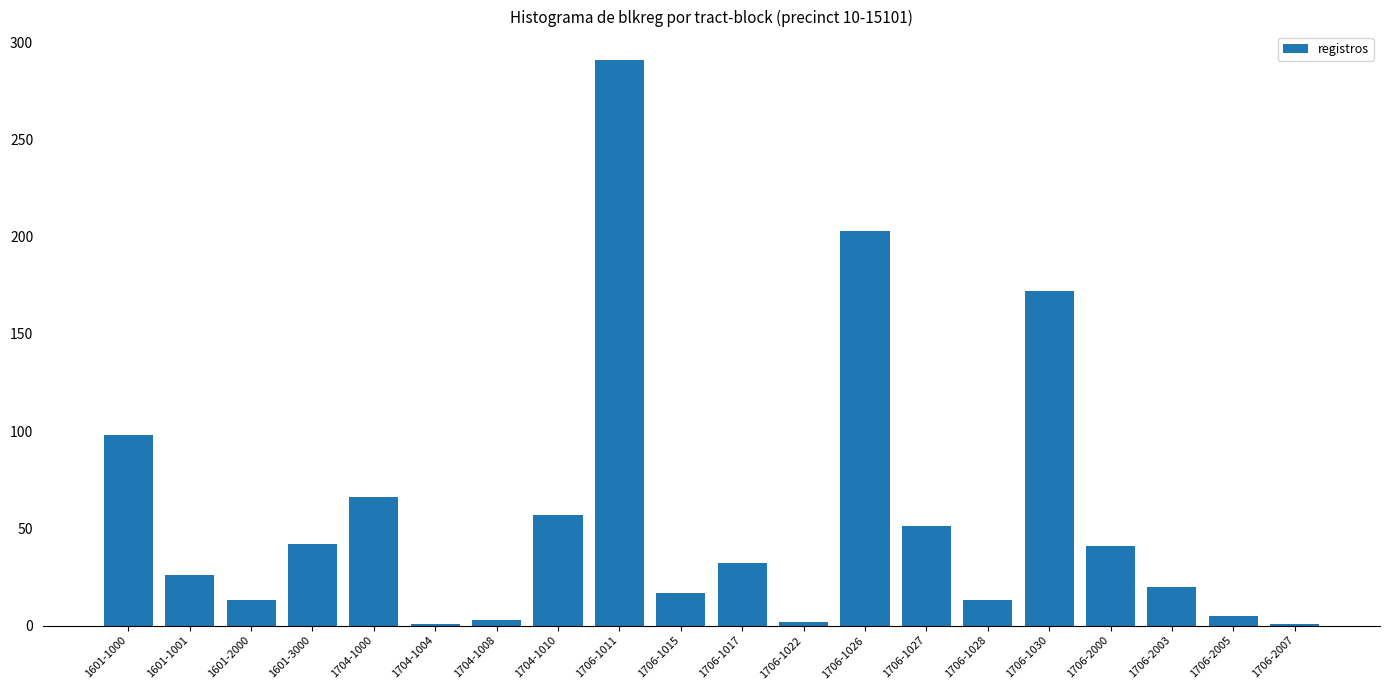

The chart shows a value of 203 at 1706-1026. True or false?

True